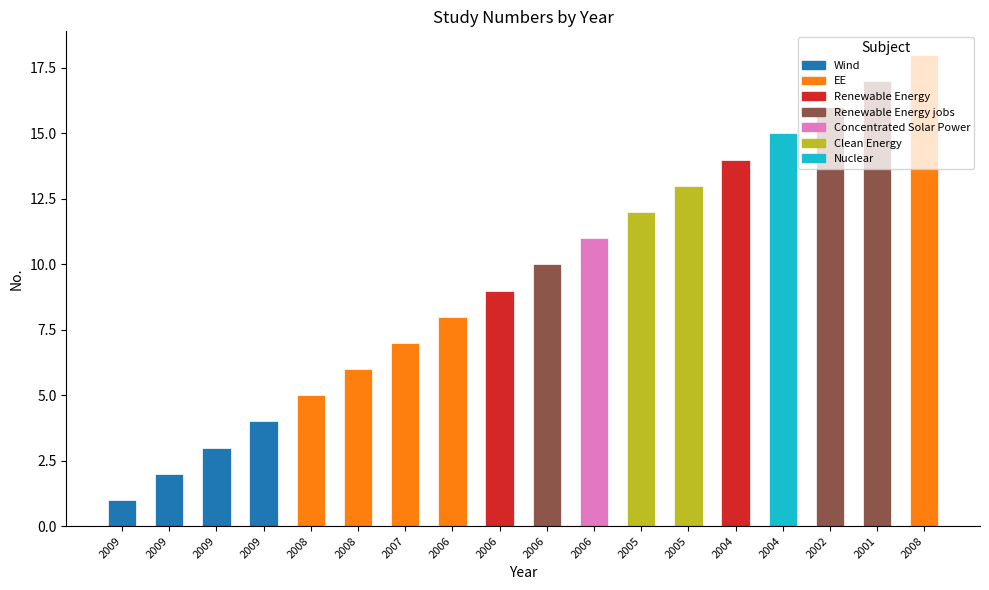

What is the label of the 7th bar from the right?

2005